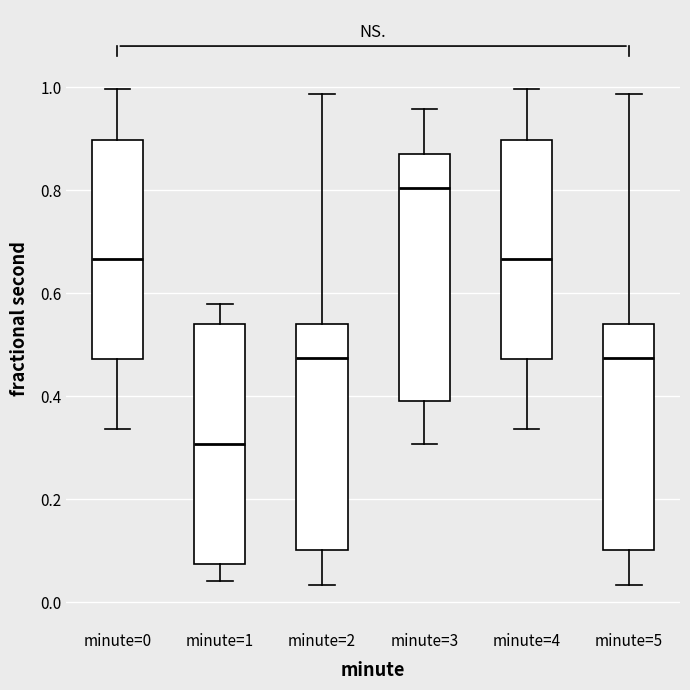

Where is the upper edge of the box for minute=1 on the y-axis? The values are not printed on the chart, so give them approximately, as read against the axis.

0.54